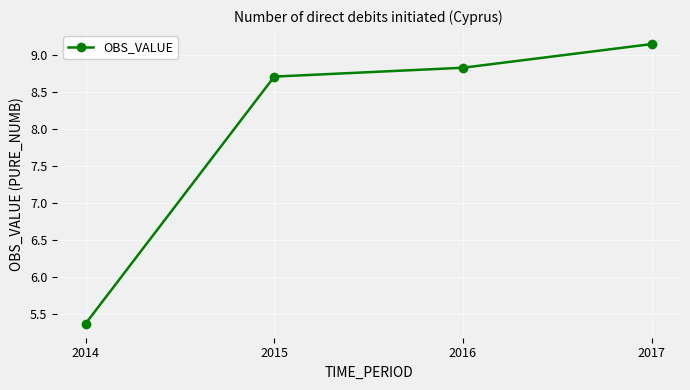

Which label corresponds to the smallest value in the chart?

2014